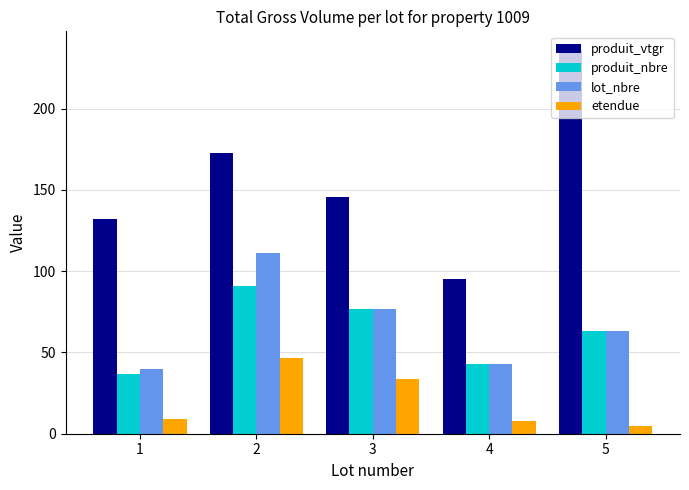

What is the value of the etendue bar at the 1st from the left?

9.0